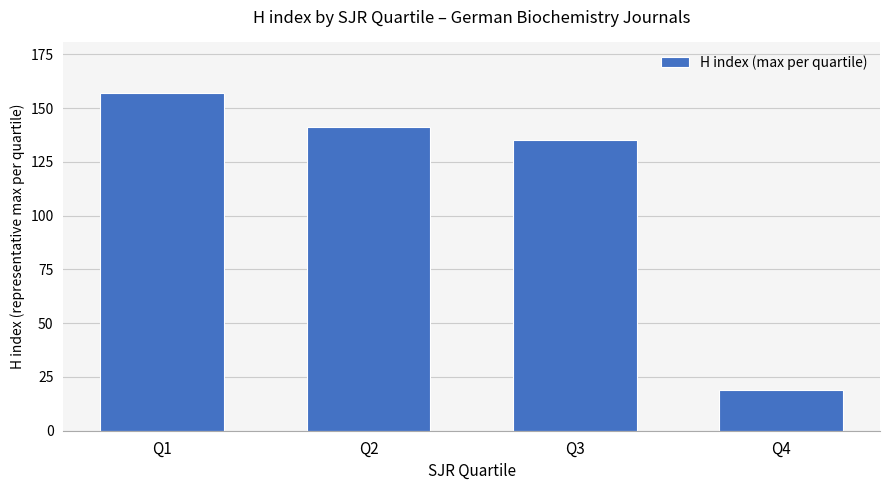

Count the number of data series in this chart.

1